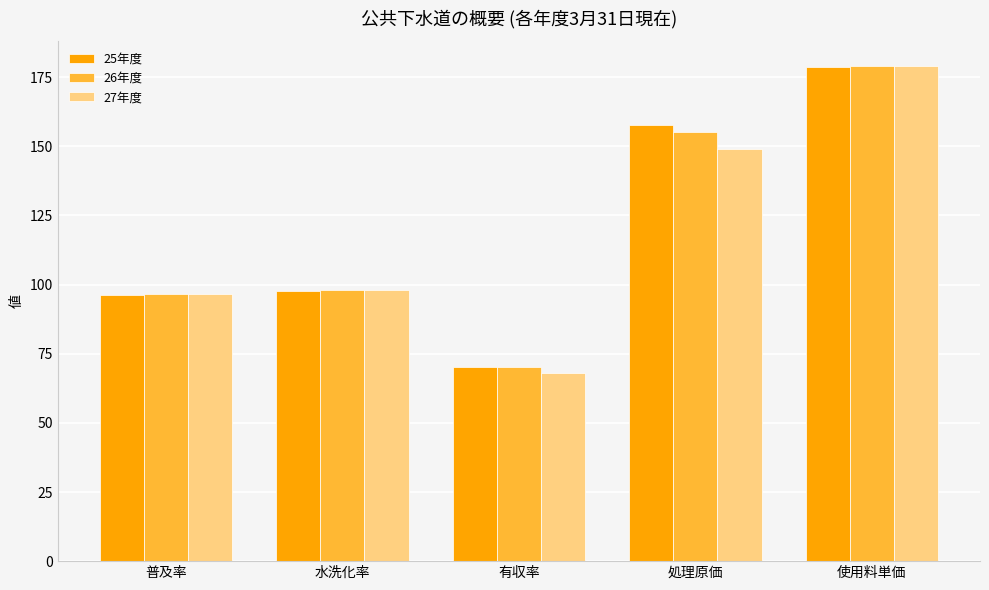

What position from the right is 使用料単価?

1